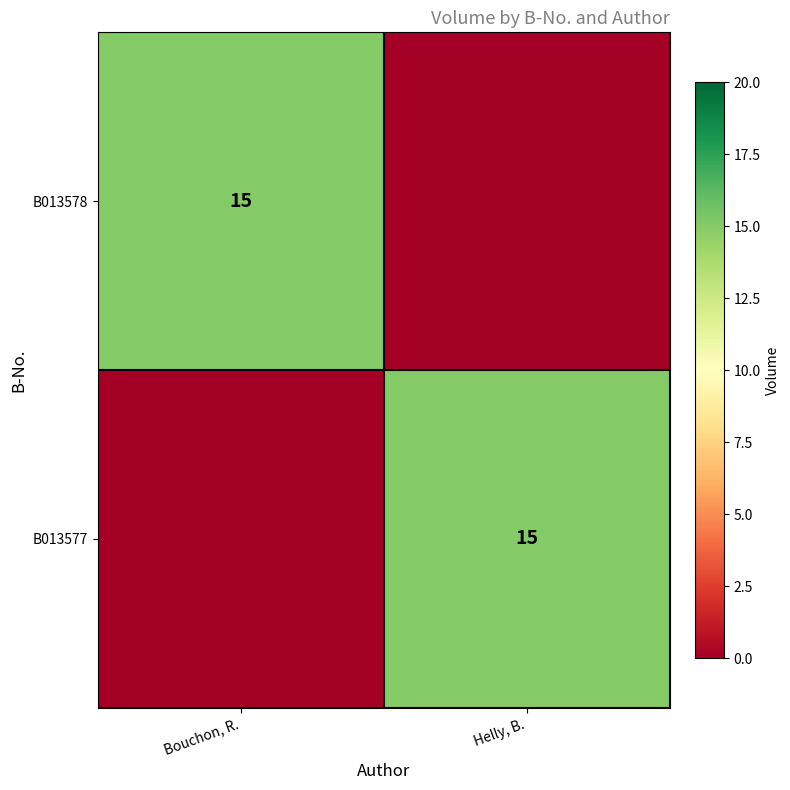

Is it true that B013578 equals 15 at Bouchon, R.?

True